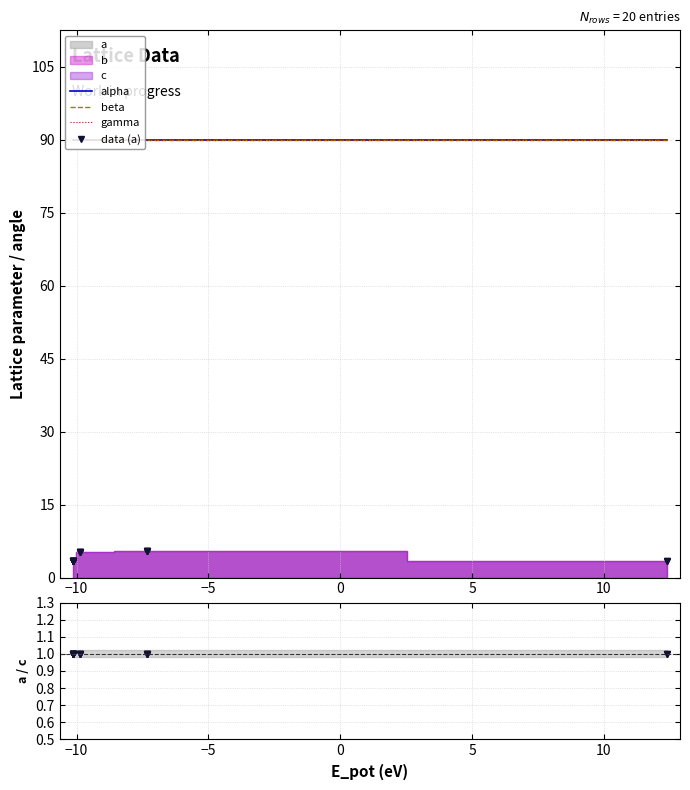

How many categories are shown in the chart?

20